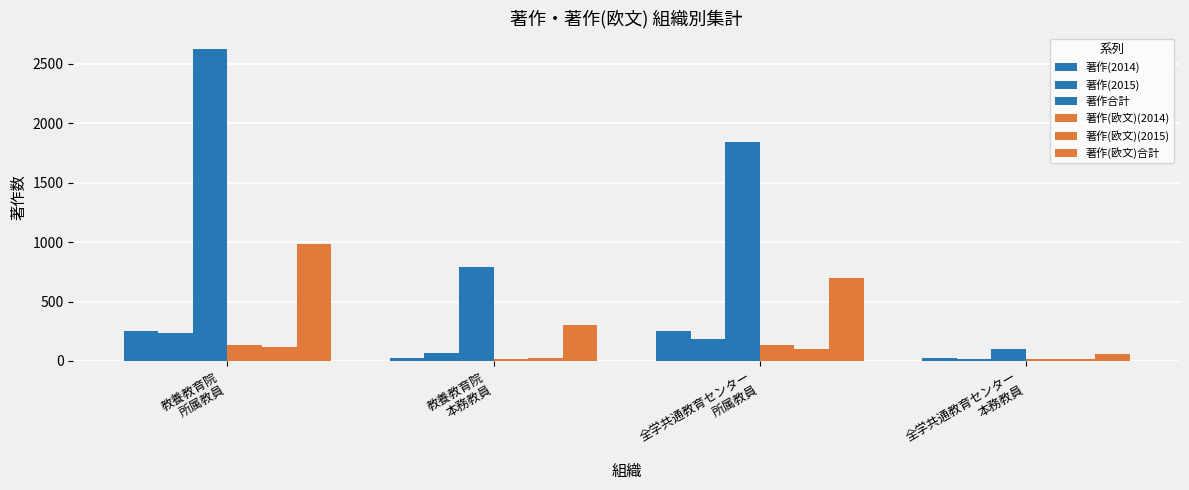

How many distinct data groups are displayed?

6